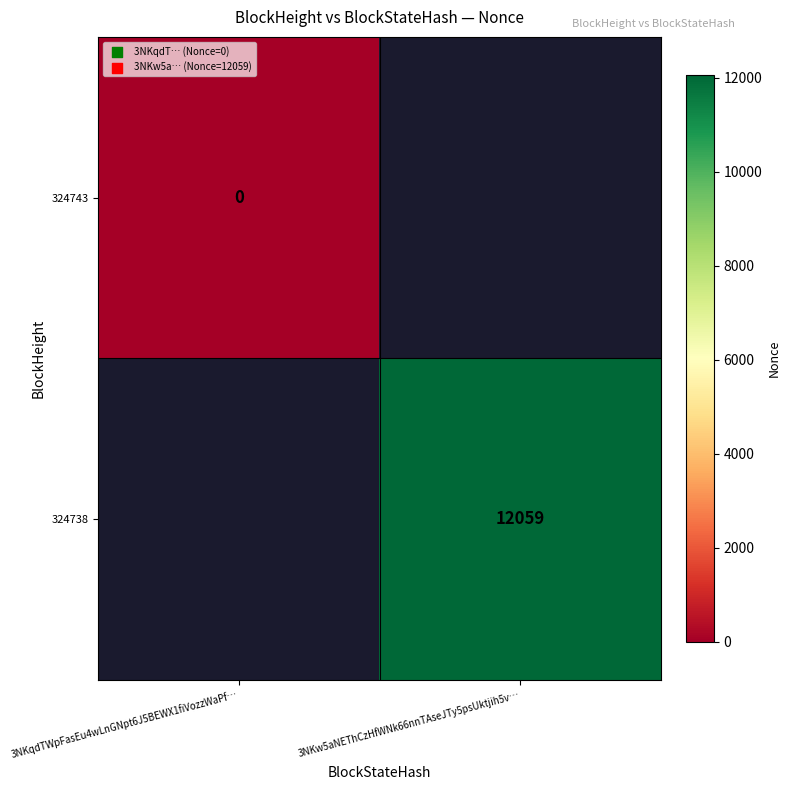

Is it true that 324738 equals 16719 at 3NKw5aNEThCzHfWNk66nnTAseJTy5psUktjih5v…?

False